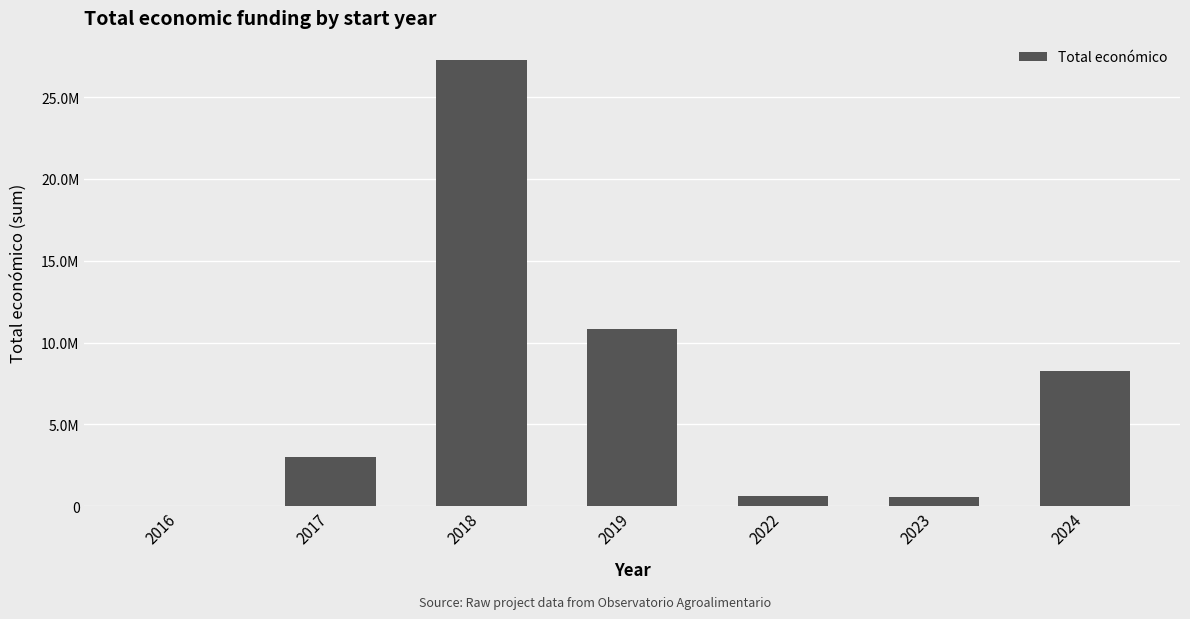

How many series are shown in this chart?

1